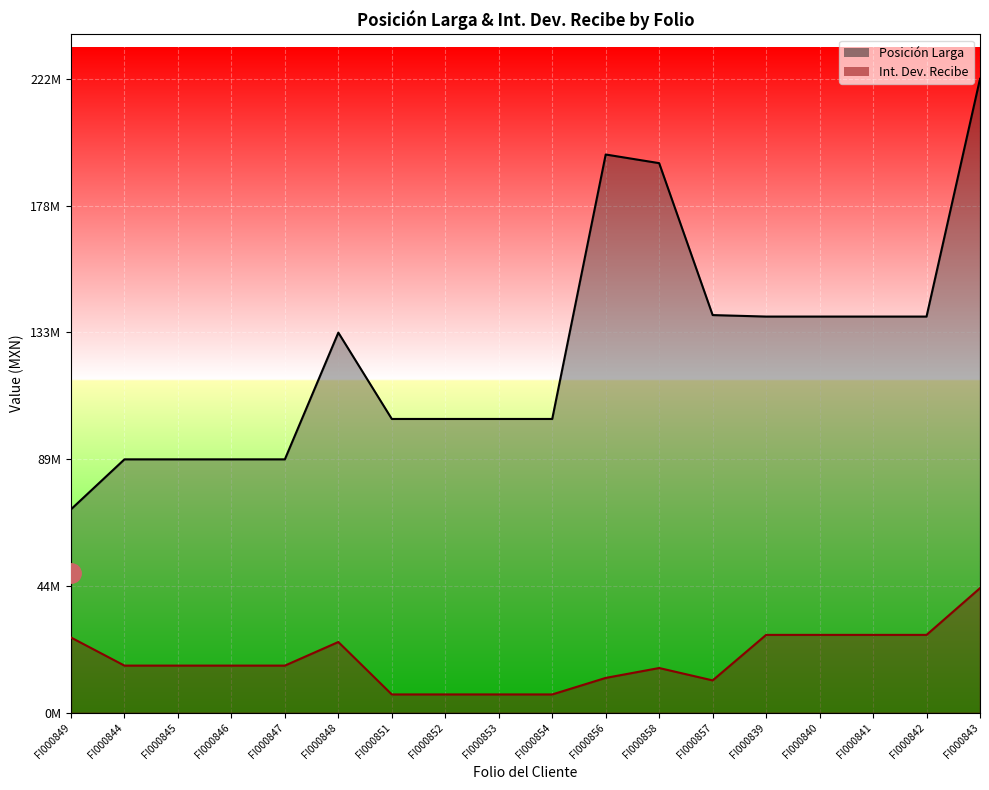

What is the spread (max minus min) of values at FI000840?

111630568.2